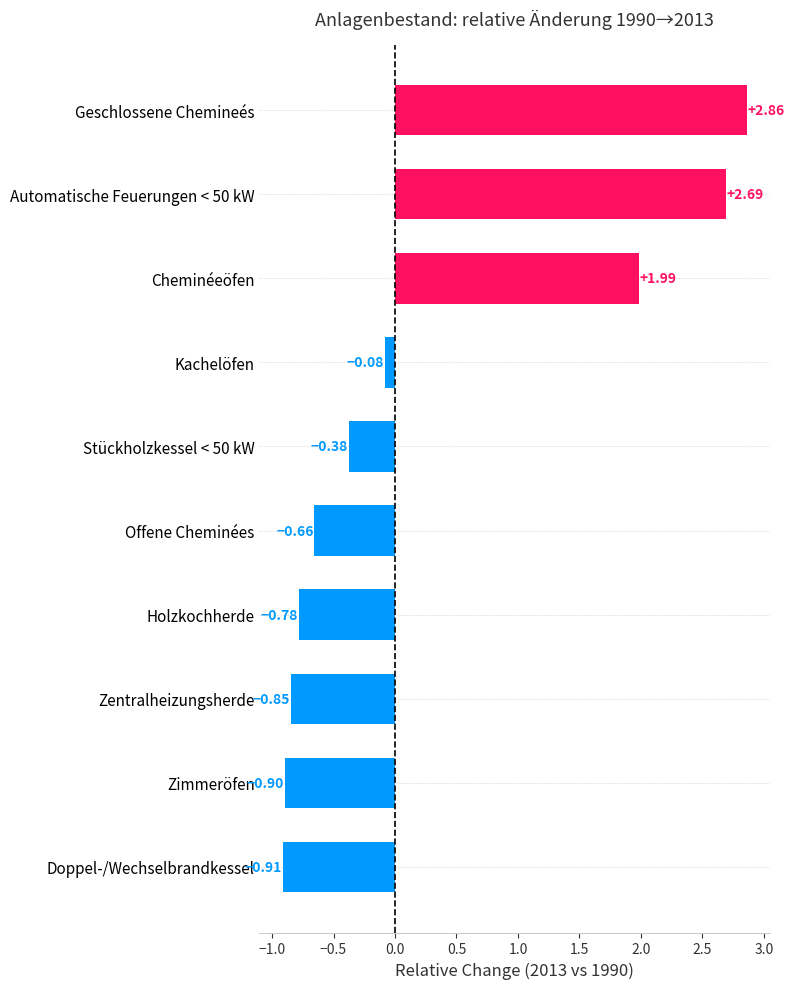

What is the change in value from Holzkochherde to Cheminéeöfen?

+2.8